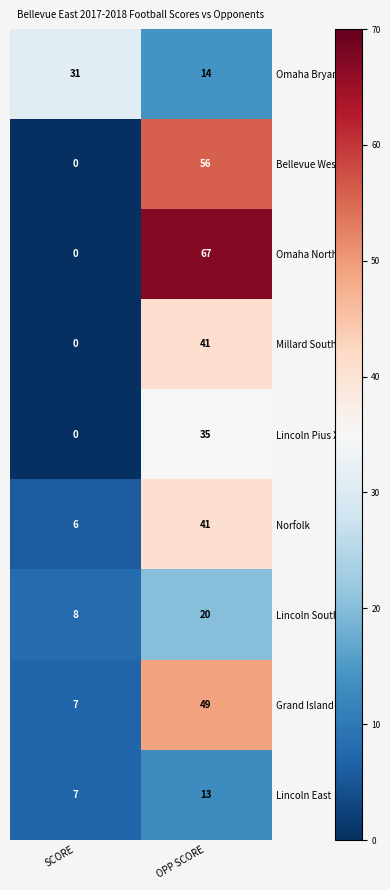

Count the number of categories in the chart.

2